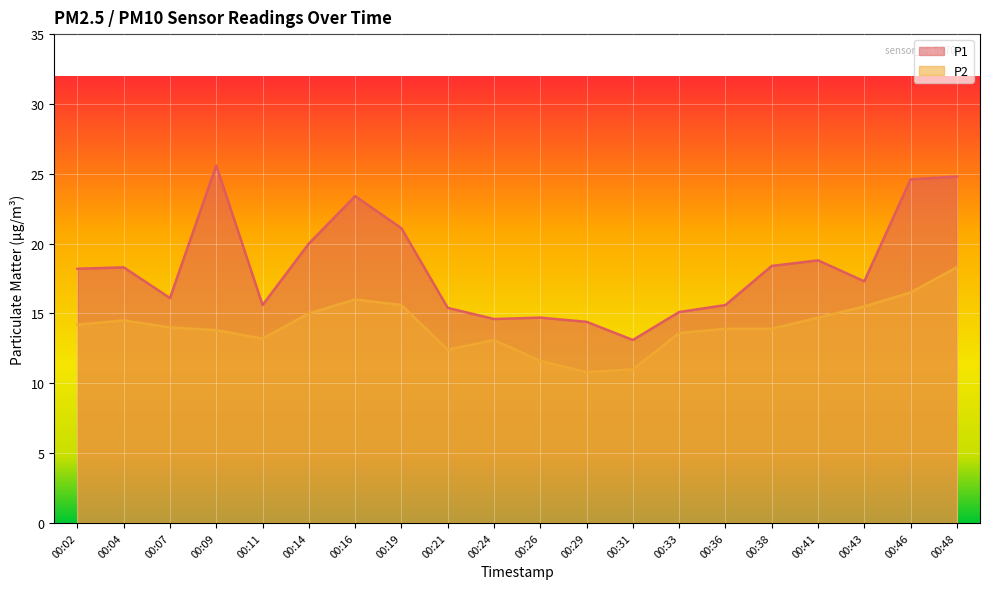

How many interior local peaks does the P1 series have?

5